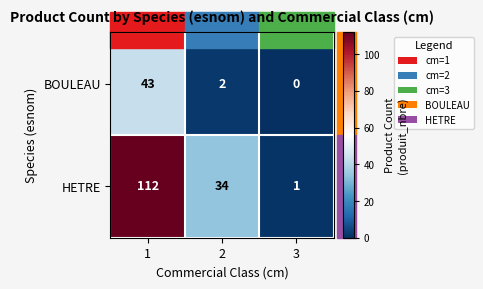

What is the difference between the highest and lowest values at 1?

69